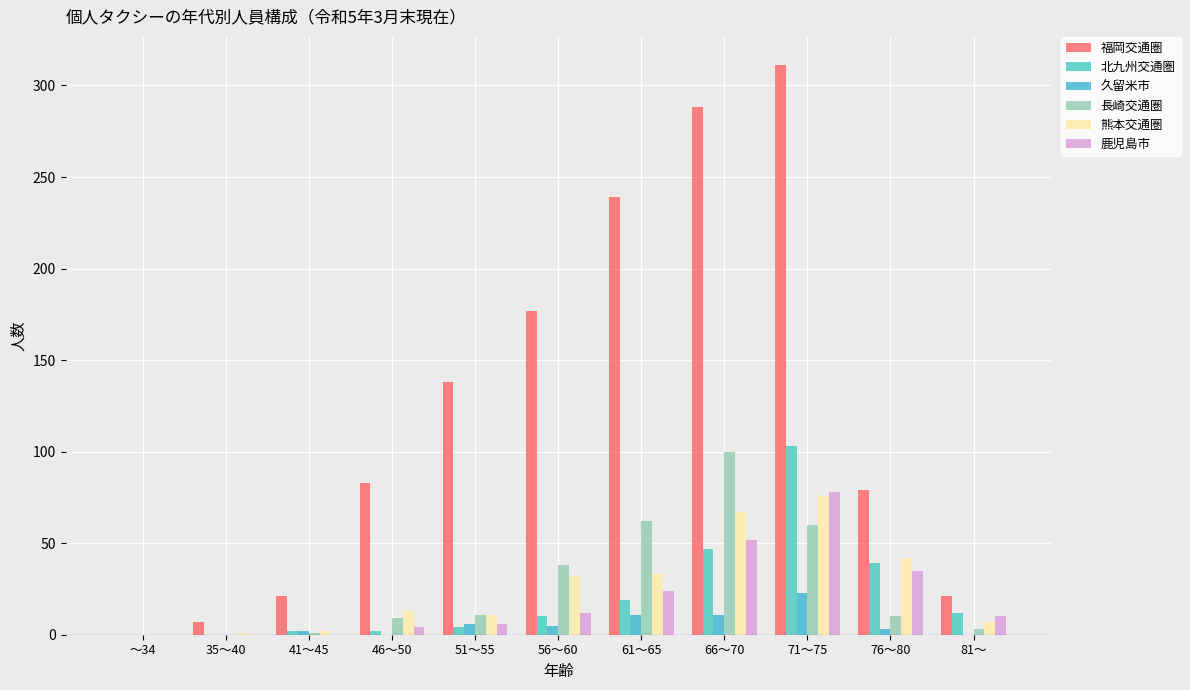

What is the label of the 7th bar from the left?

61～65